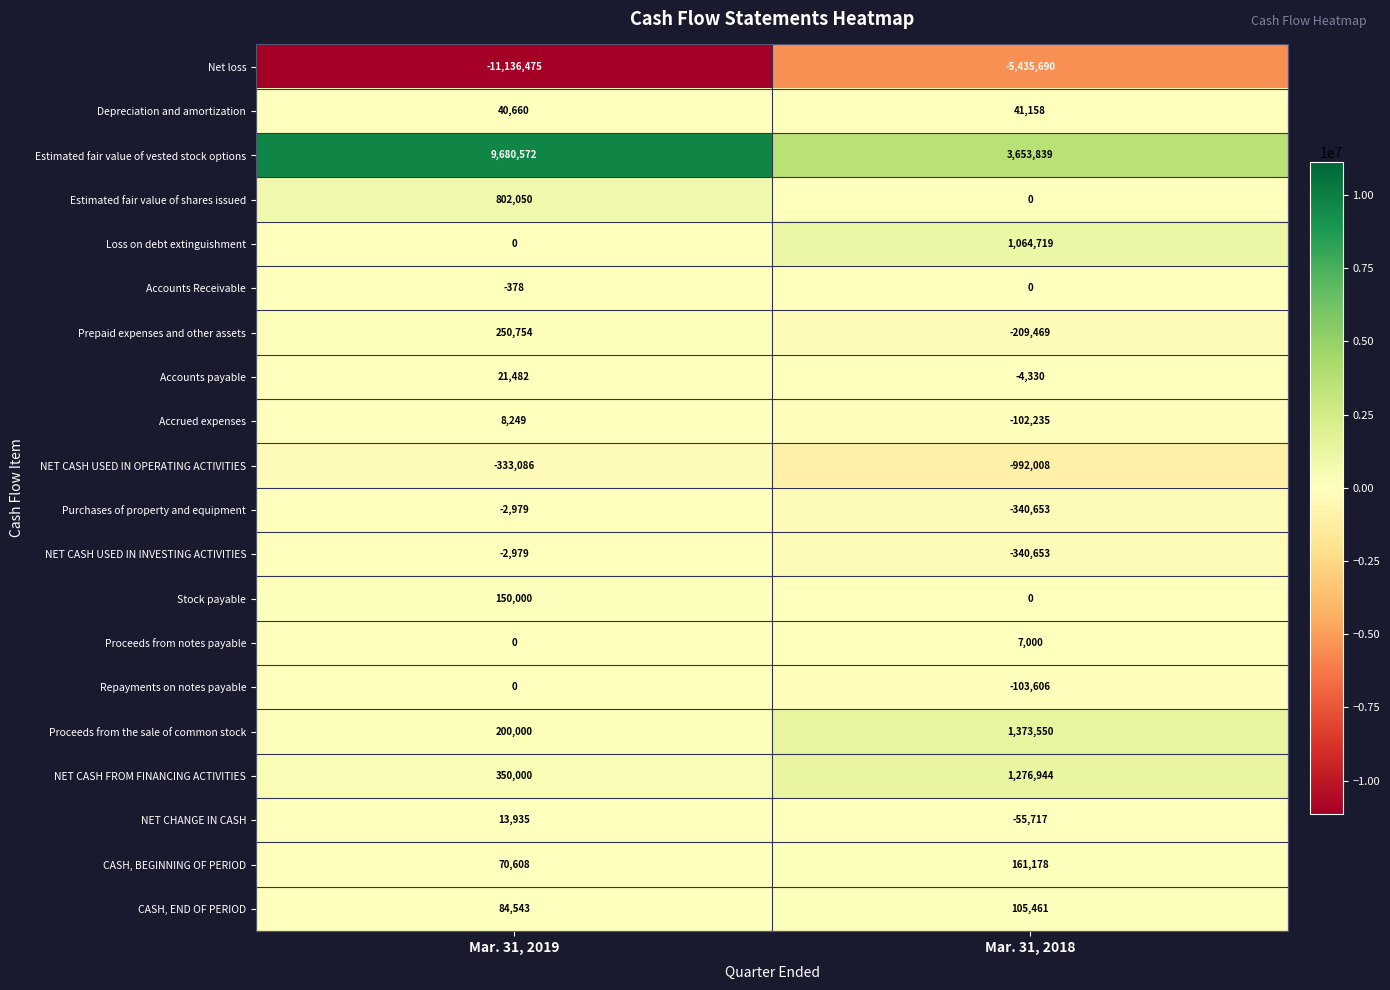

What is the total value across all series at Mar. 31, 2019?

196956